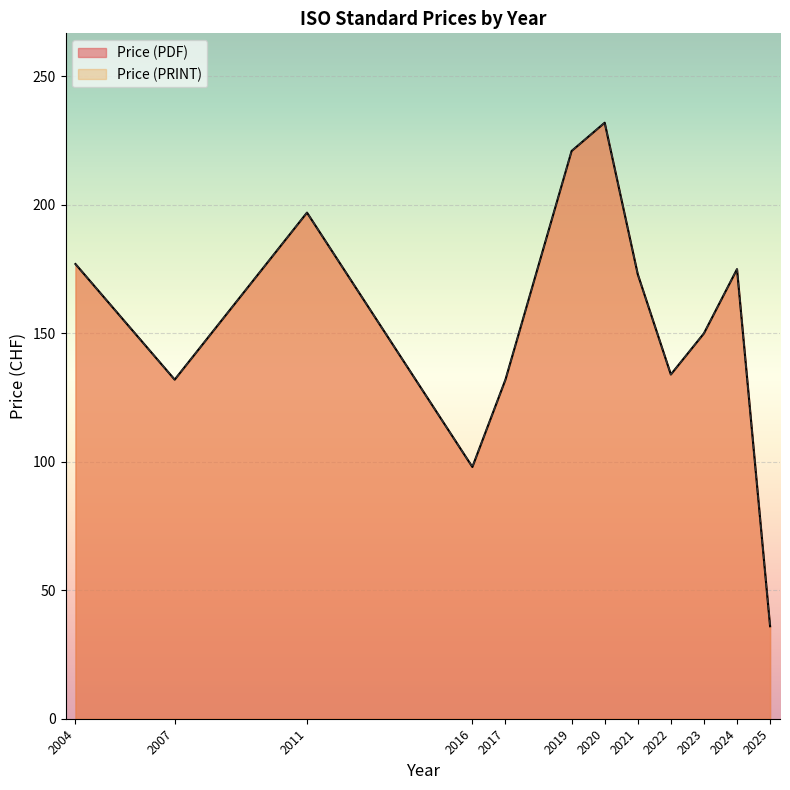

Does the chart display data point markers on the line(s)?

No